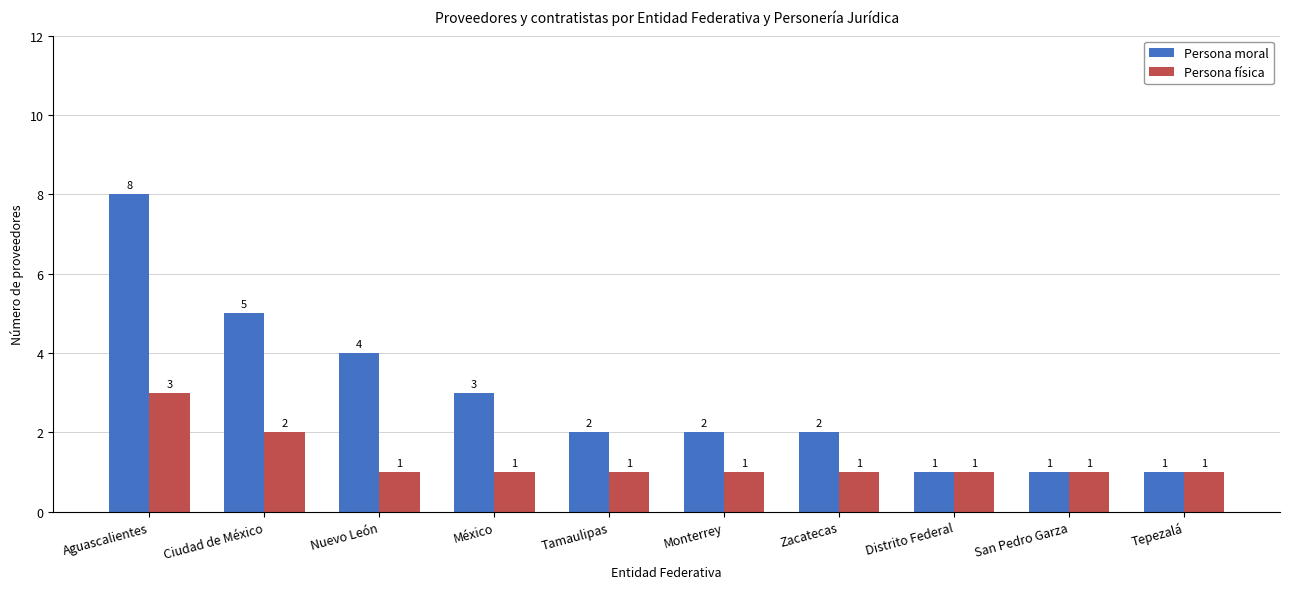

Are the bars grouped side by side (vs. stacked)?

Yes